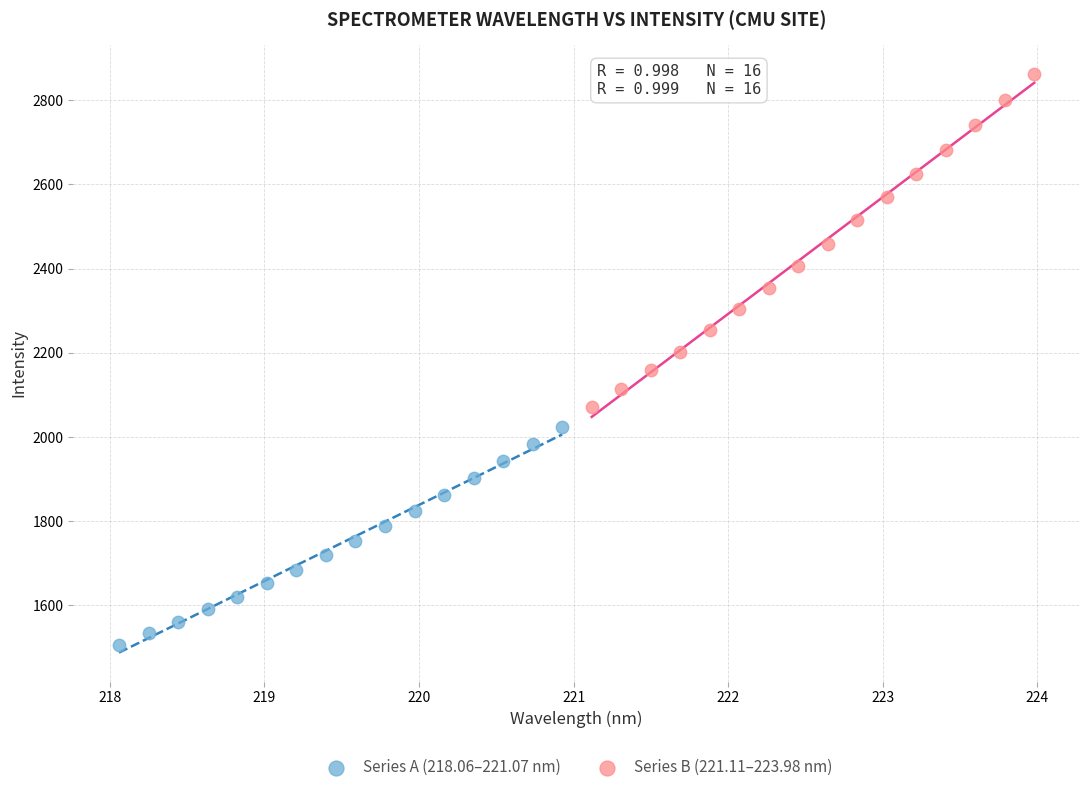

Which series contains the lowest Y value?

Series A (218.06–221.07 nm)